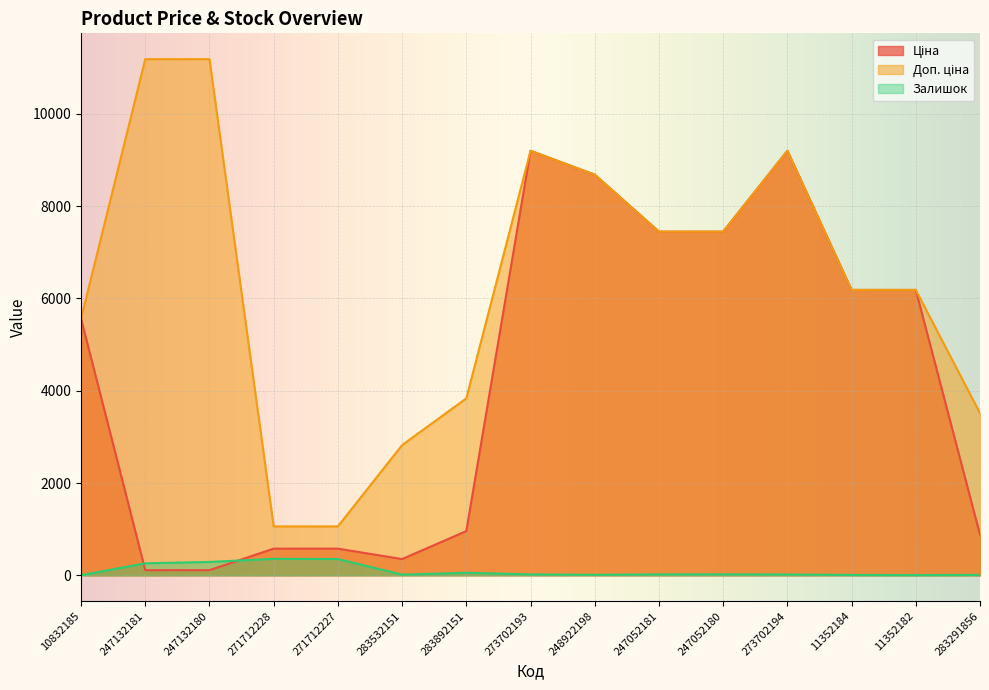

The Доп. ціна series shows 2821.2 at 283532151. True or false?

True